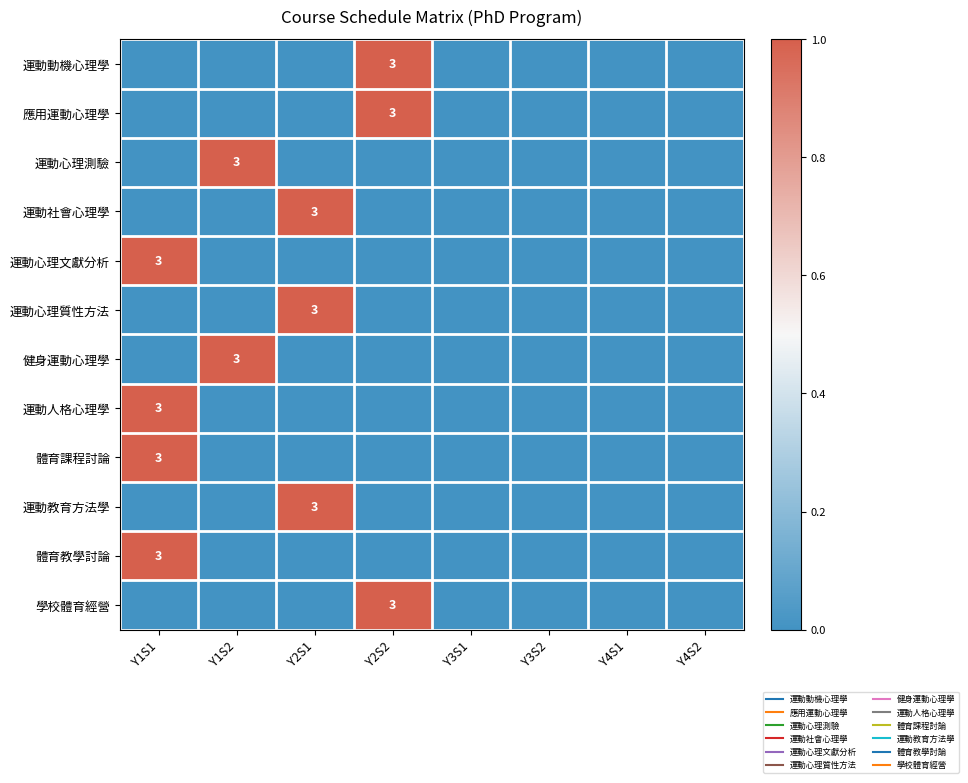

How many data points in 體育課程討論 are above 0?

1